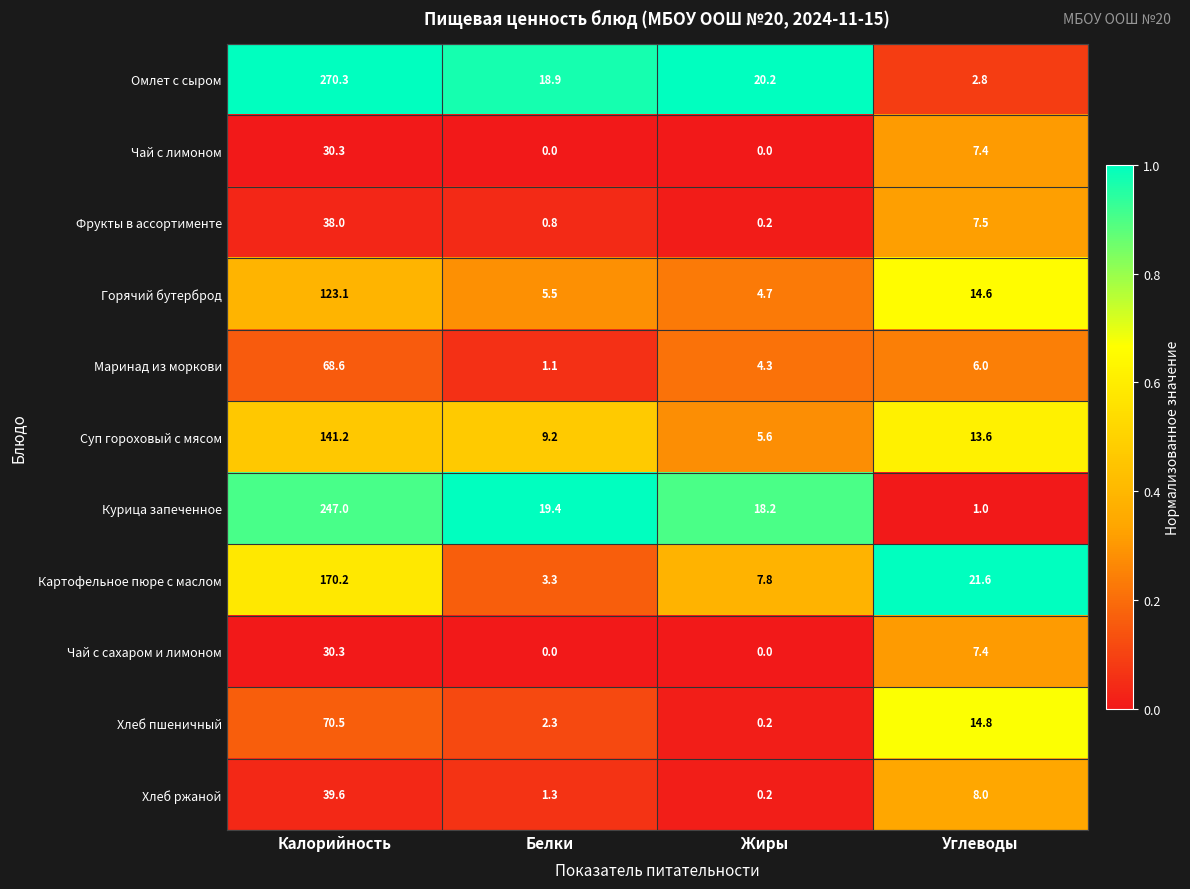

Which series has the largest total across all categories?

Омлет с сыром